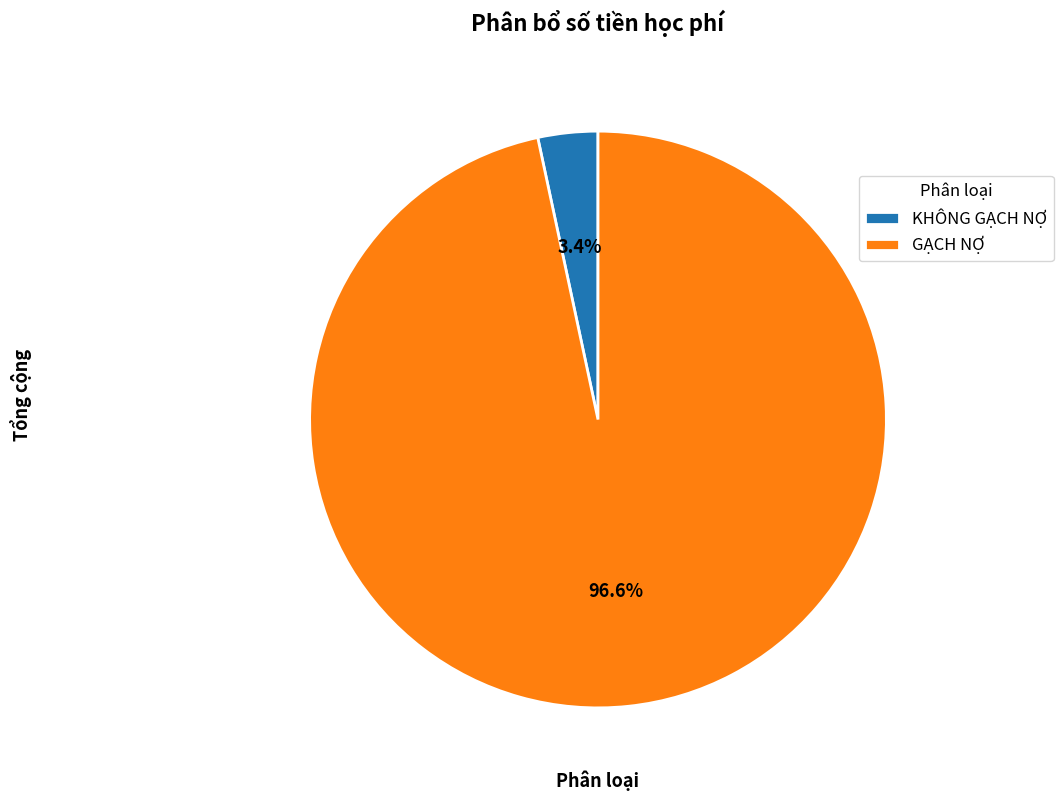

Between KHÔNG GẠCH NỢ and GẠCH NỢ, which is larger?

GẠCH NỢ